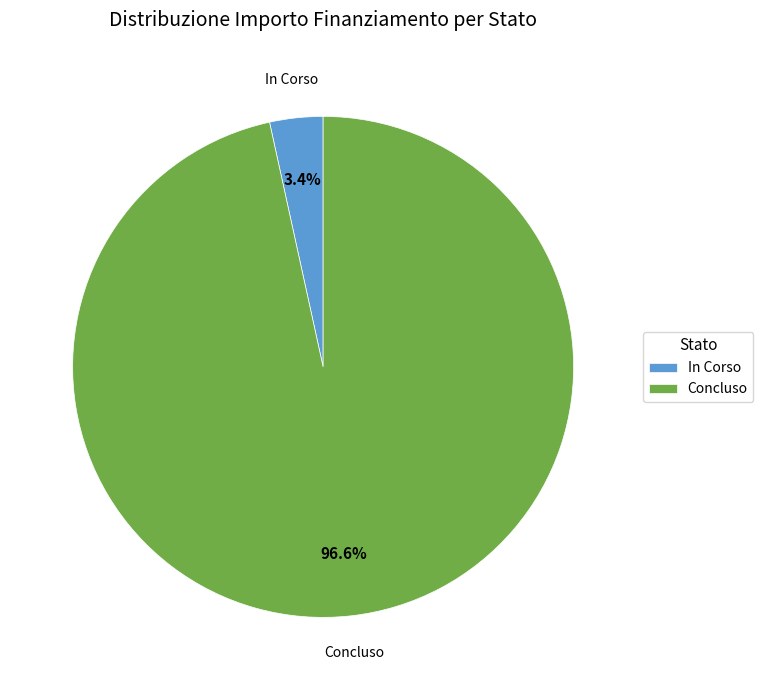

Which slice is the largest?

Concluso